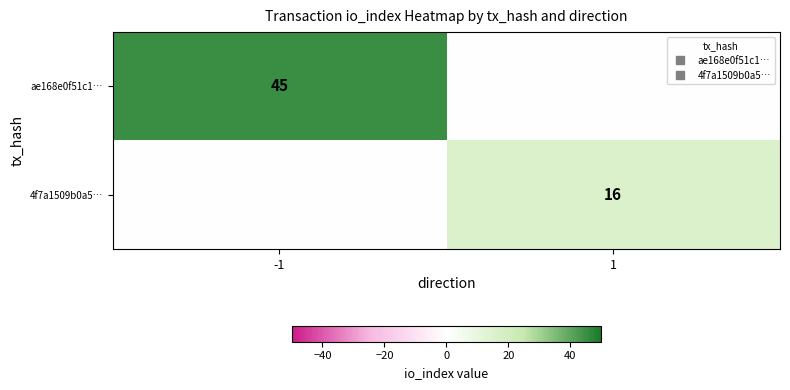

At how many categories does at least one series exceed 4?

2